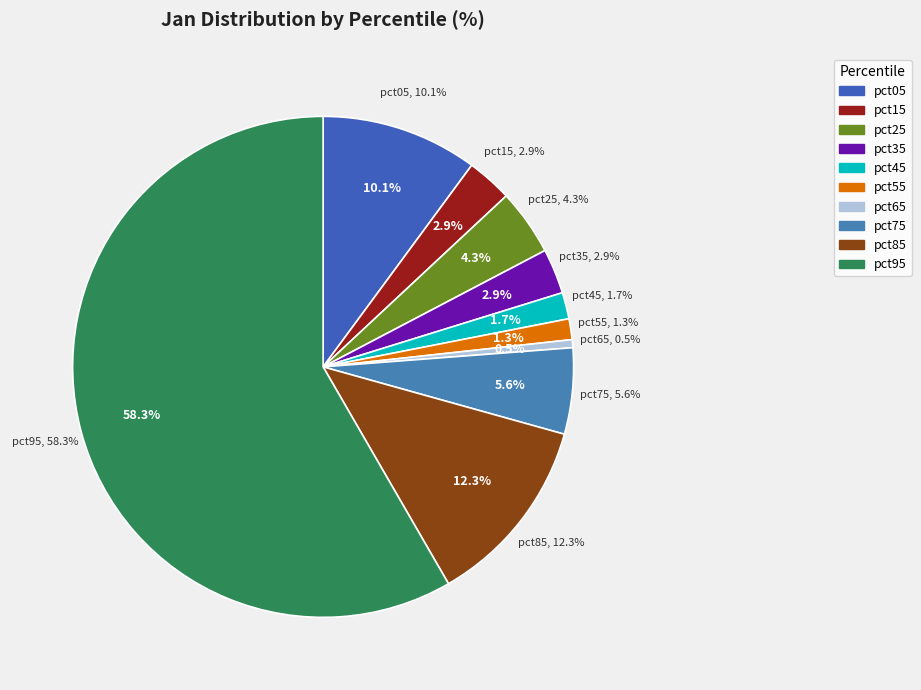

Which slice is the smallest?

pct65